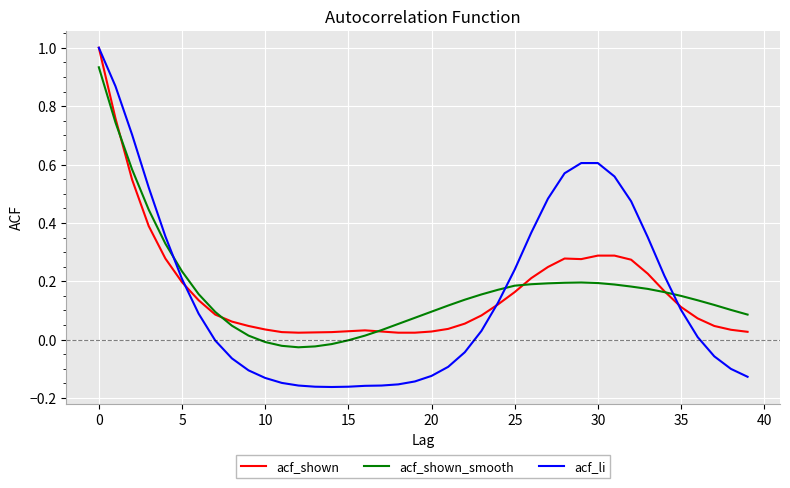

Which series has the widest spread of values?

acf_li